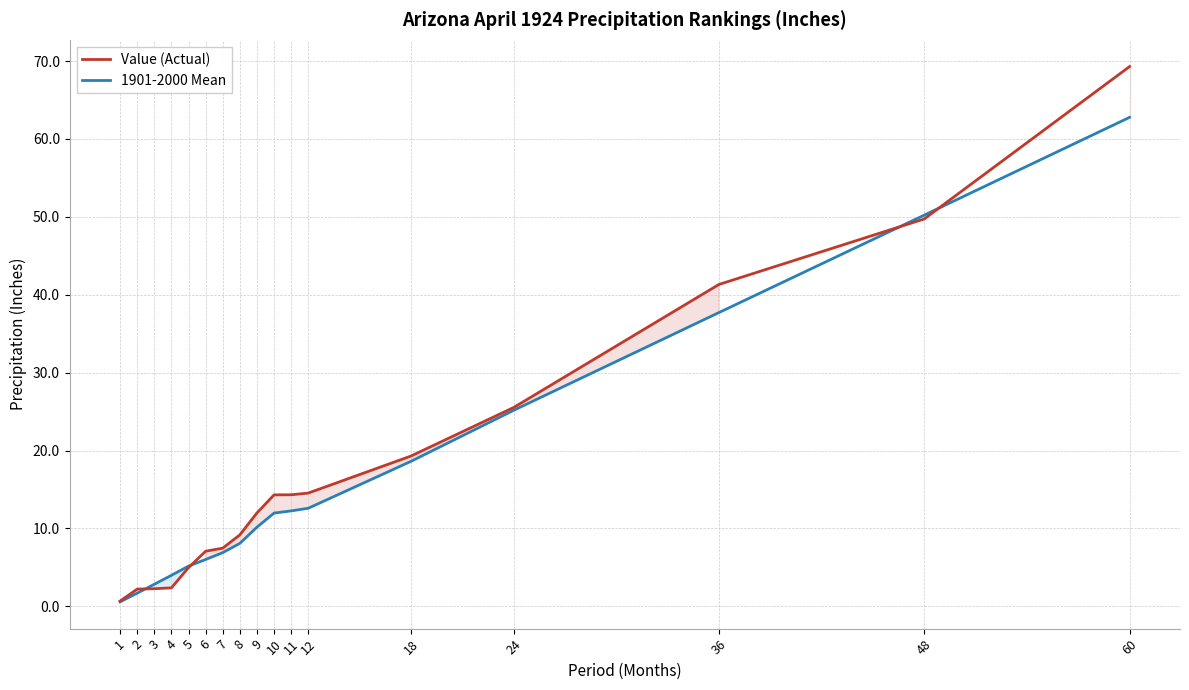

Is the value of 1901-2000 Mean at 8 greater than the value of Value (Actual) at 2?

Yes